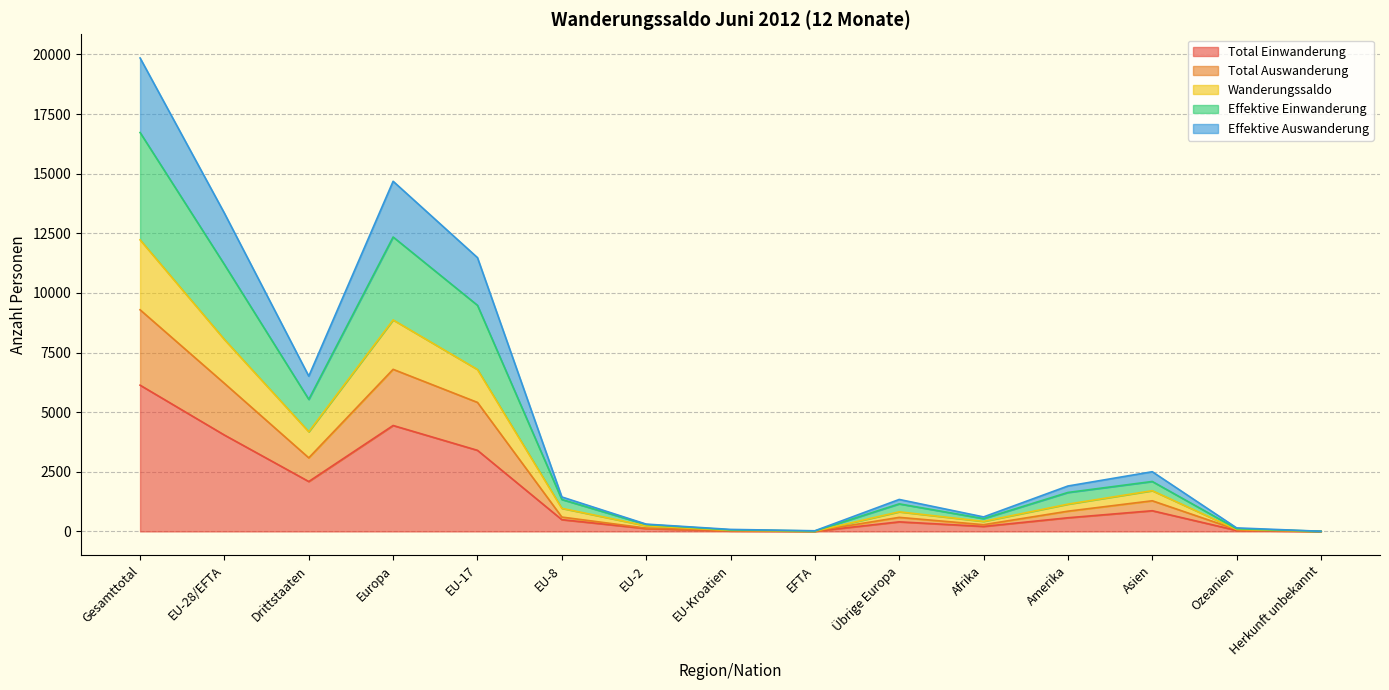

At which category does the chart reach its peak across all series?

Gesamttotal